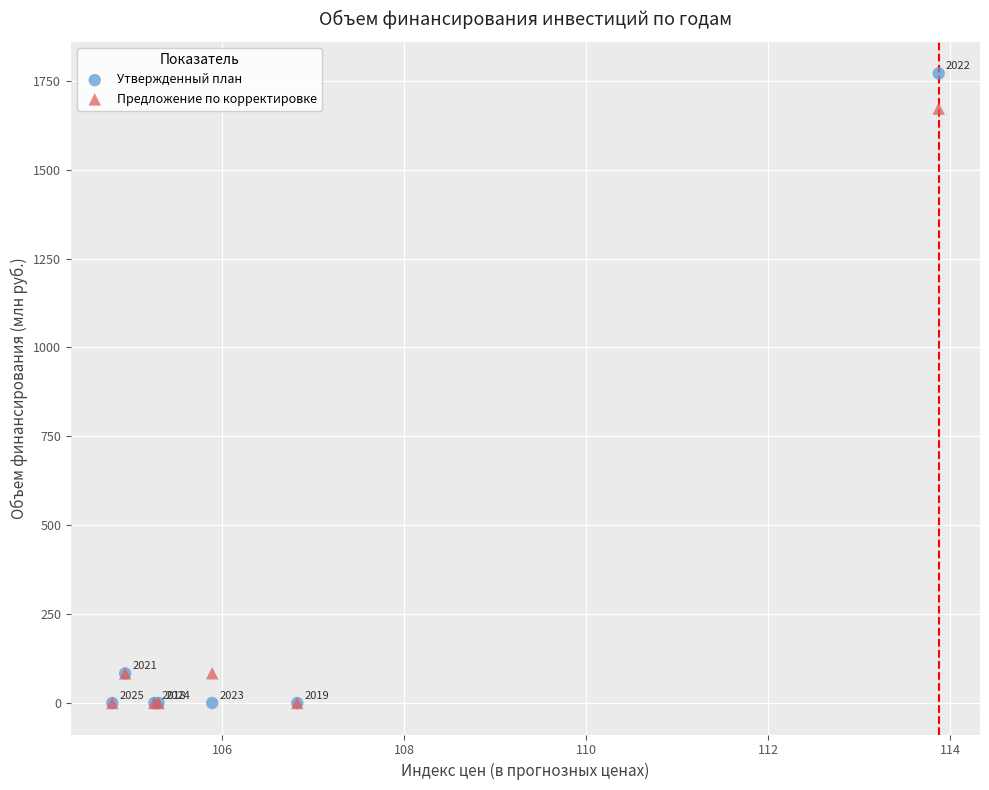

Across all series, what Y value is closest to 885?

1671.5